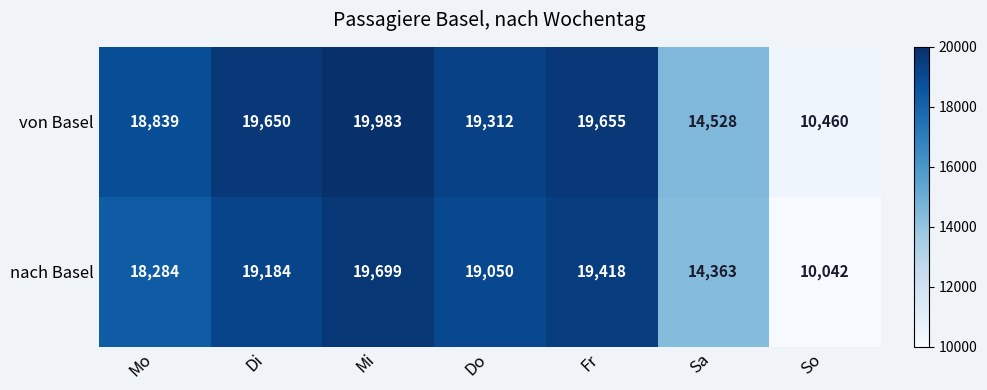

Between Mo and Di, which series saw the biggest shift?

nach Basel